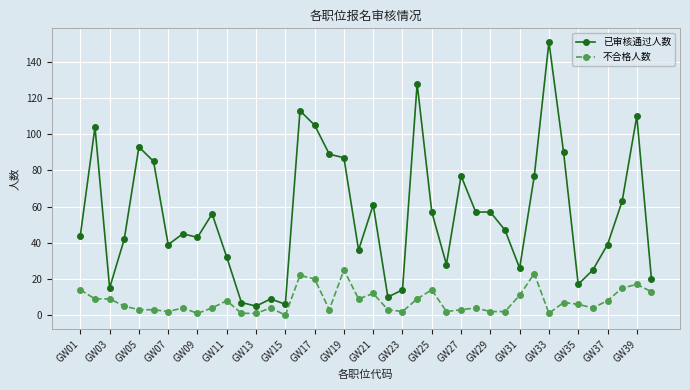

What is the difference between the second highest and minimum values in the 不合格人数 series?

23